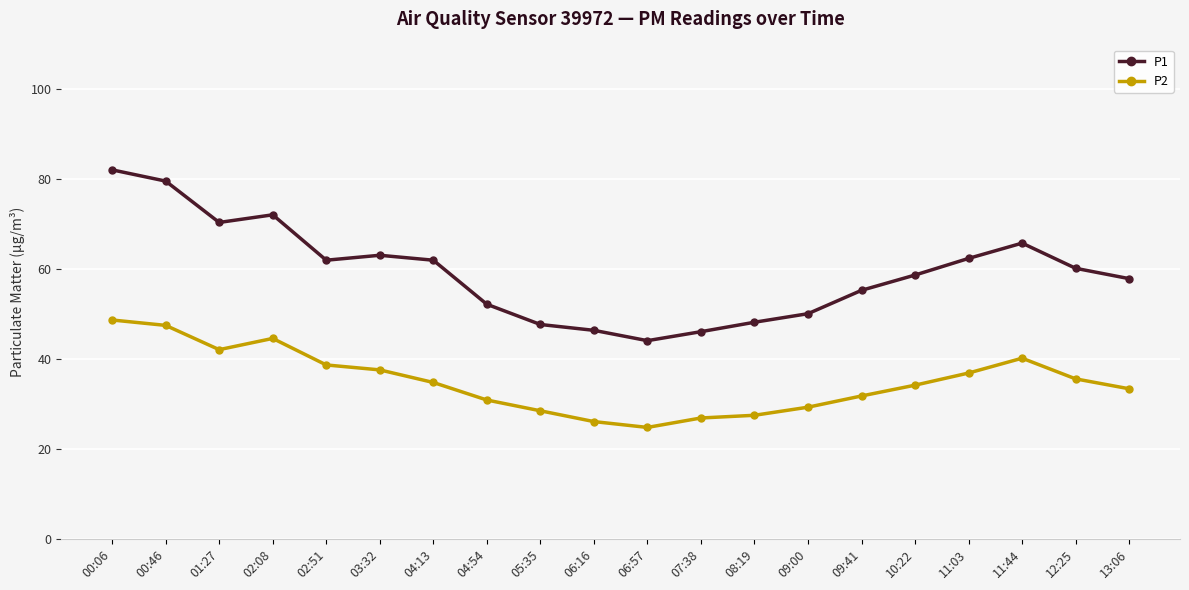

Between 01:27 and 12:25, which series saw the biggest shift?

P1